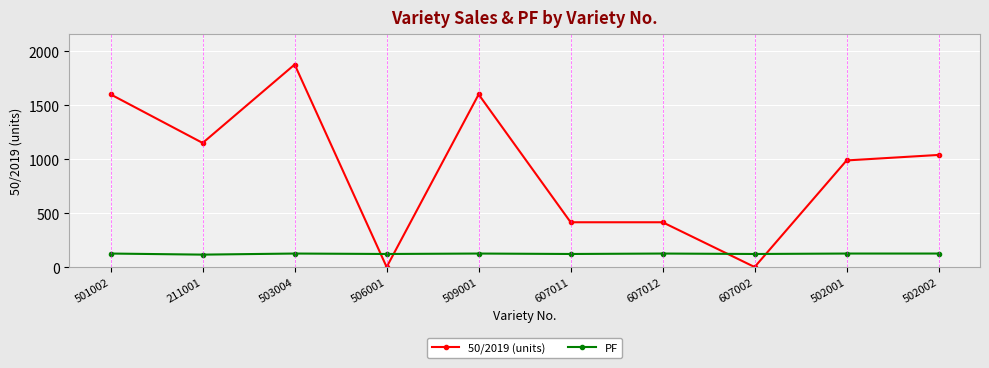

True or false: PF and 50/2019 (units) cross at least once.

True